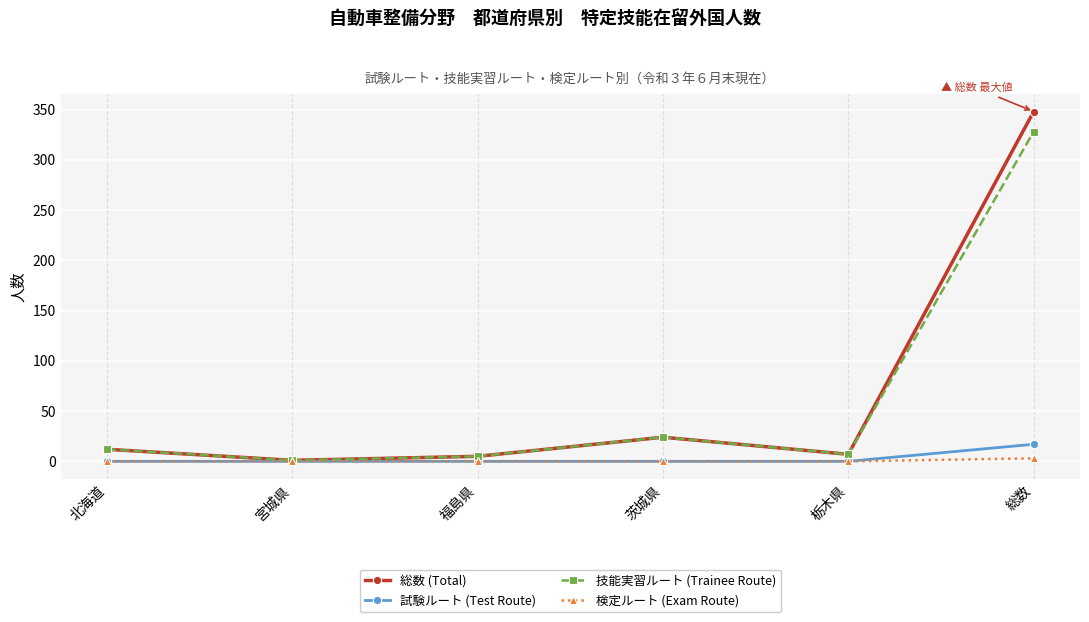

Reading left to right, list all the values displayed in this chart.

総数 (Total): 北海道=12	宮城県=1	福島県=5	茨城県=24	栃木県=7	総数=348
試験ルート (Test Route): 北海道=0	宮城県=0	福島県=0	茨城県=0	栃木県=0	総数=17
技能実習ルート (Trainee Route): 北海道=12	宮城県=1	福島県=5	茨城県=24	栃木県=7	総数=328
検定ルート (Exam Route): 北海道=0	宮城県=0	福島県=0	茨城県=0	栃木県=0	総数=3